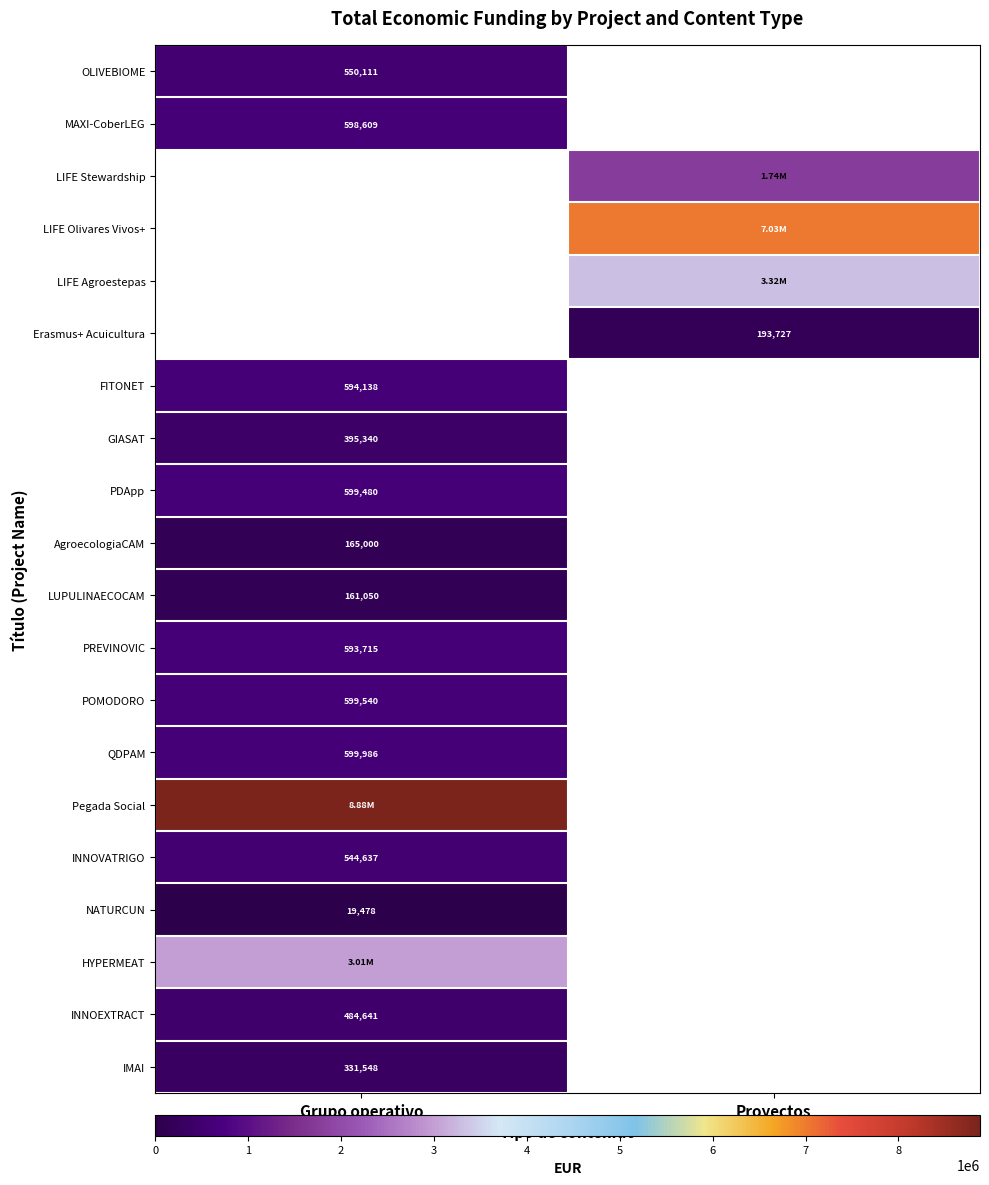

How many positive values does the row_4 series have?

1